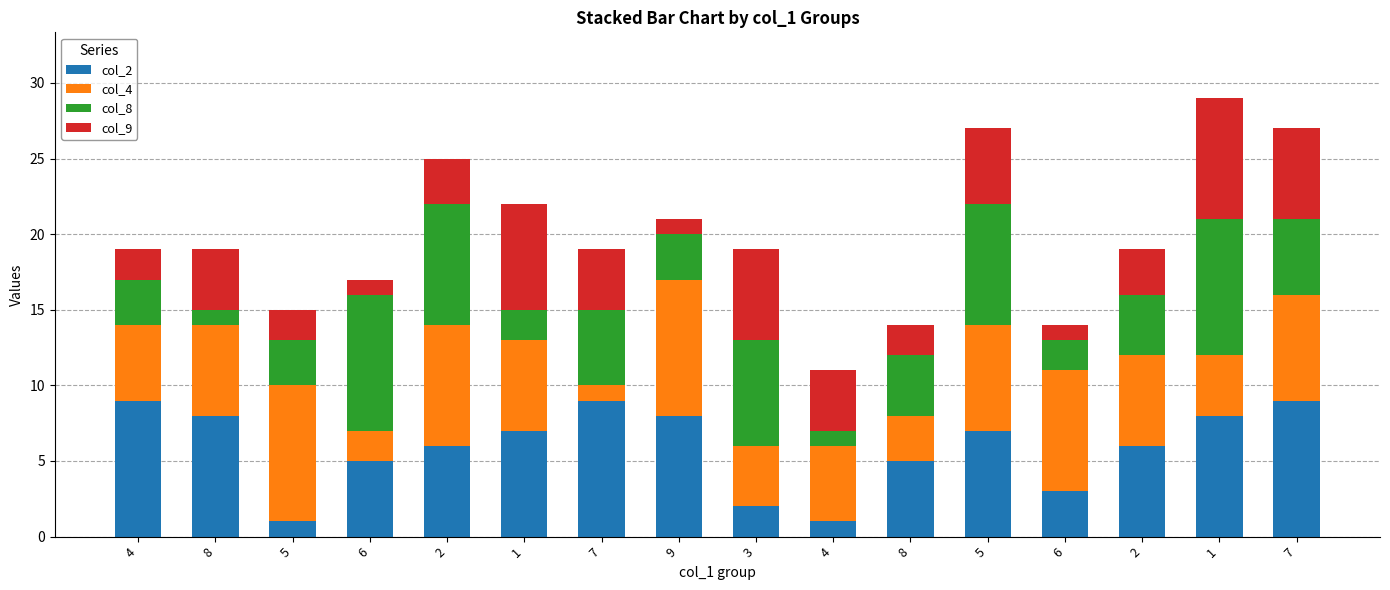

Are the bars horizontal?

No